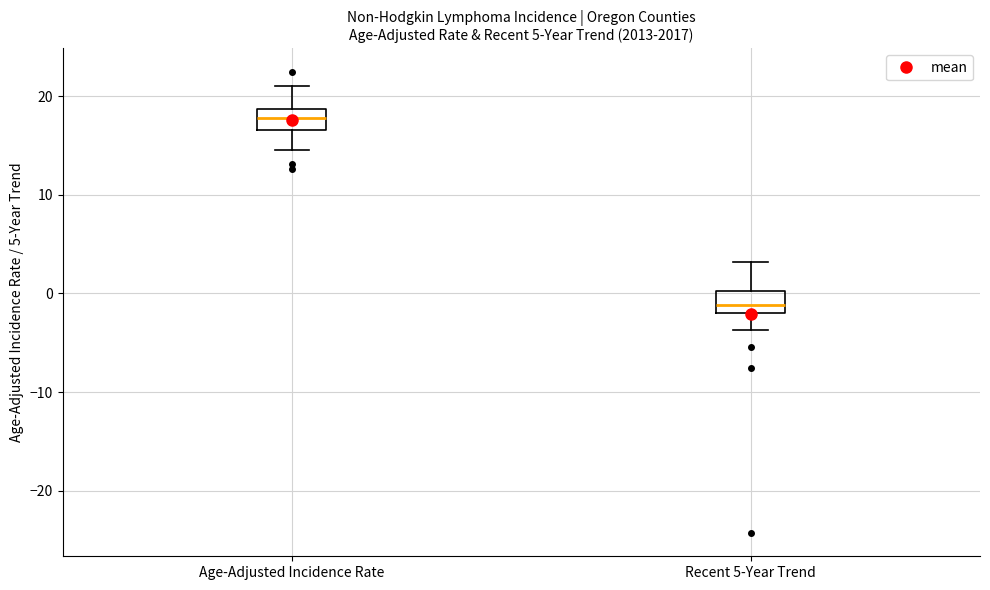

Which box's median line is the highest?

Age-Adjusted Incidence Rate